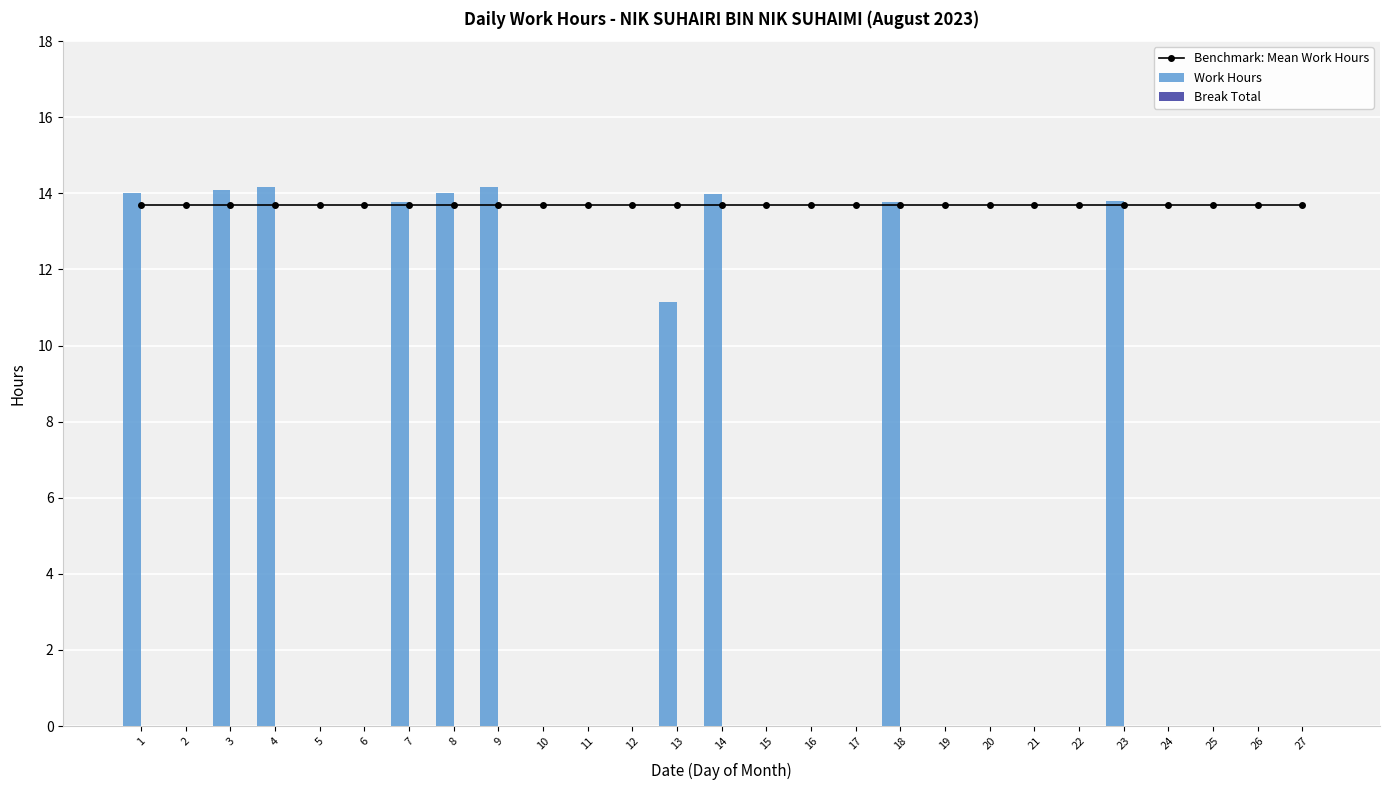

How many values in Break Total are above zero?

1